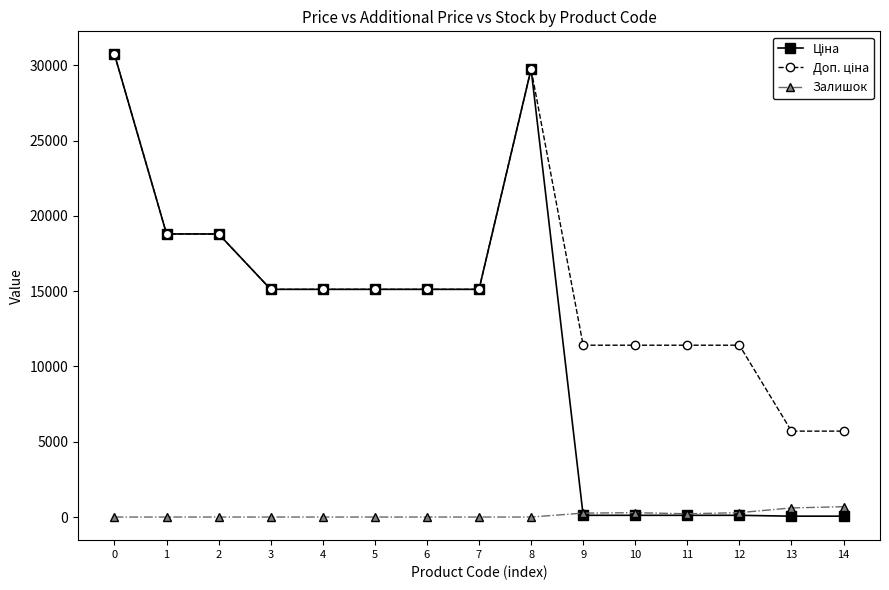

The value of Залишок at 7 is 0.0. True or false?

True